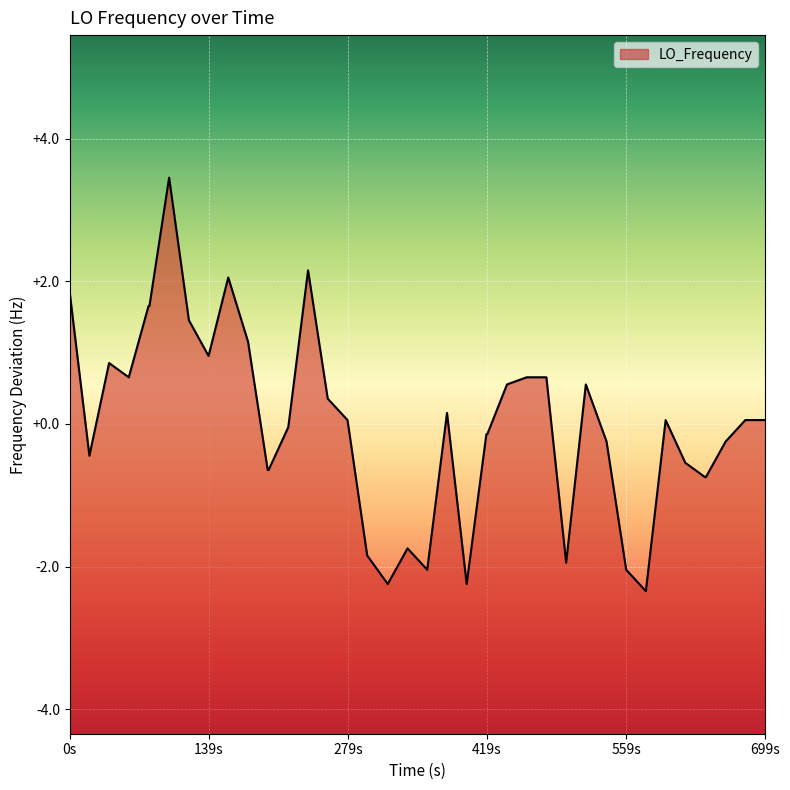

What is the difference between the maximum and minimum values?

5.8